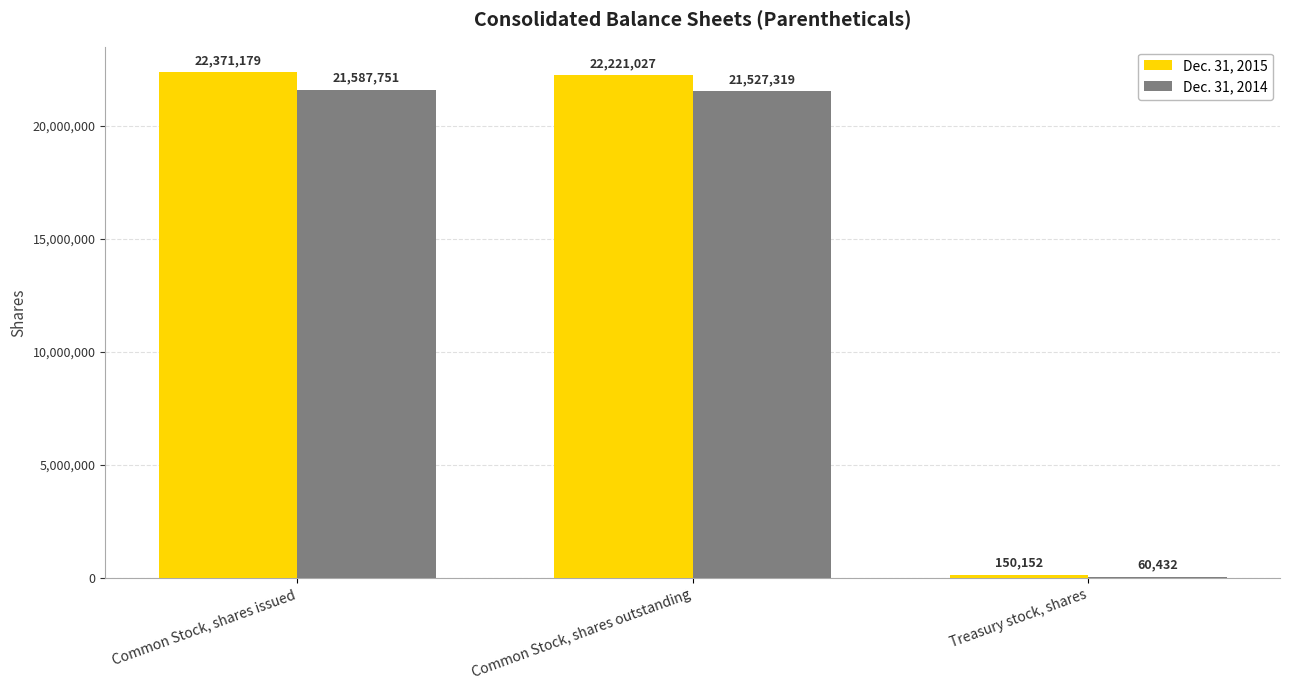

What is the maximum value shown in the chart?

22371179